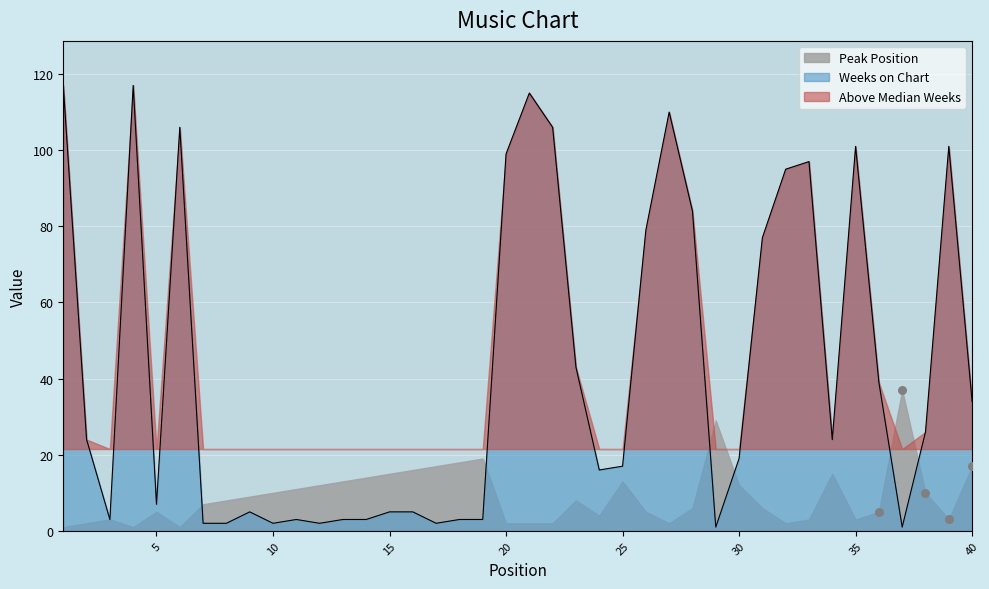

What is the ratio of the value at 23 to the value at 20?

0.4